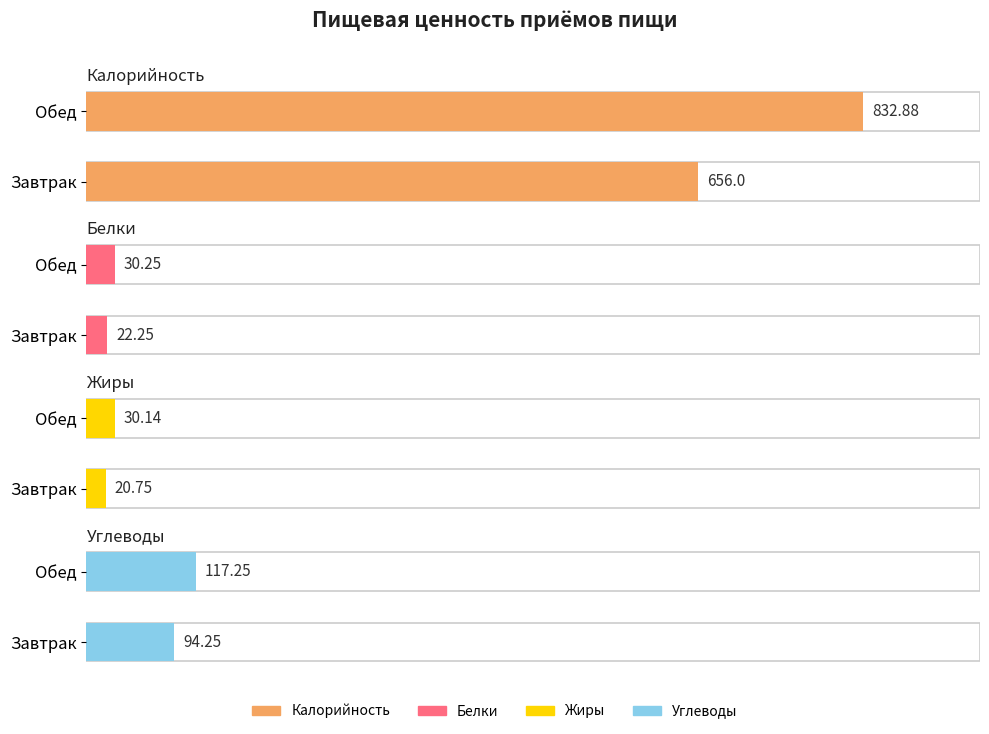

Is the value of Калорийность at Завтрак greater than the value of Белки at Обед?

Yes